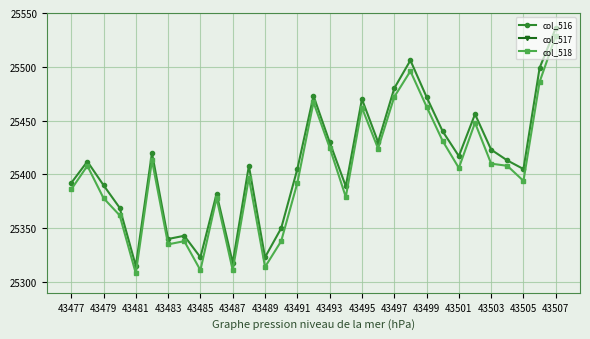

Which series has the largest total across all categories?

col_516